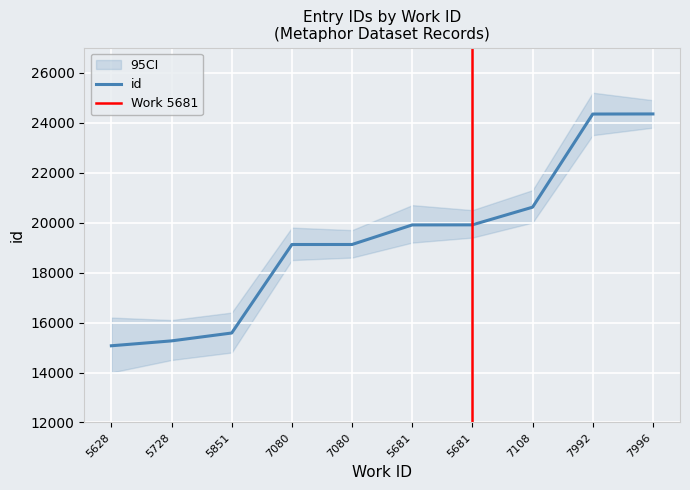

What is the value of the 7th point from the left?

19908